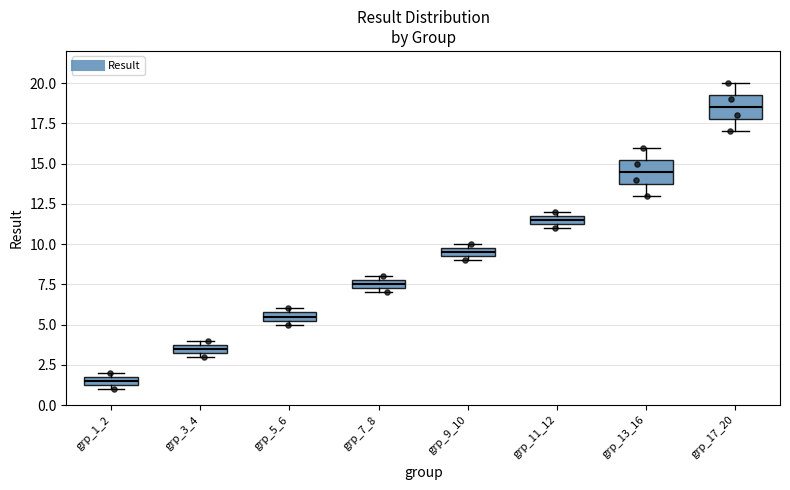

Which box has the lowest median line?

grp_1_2